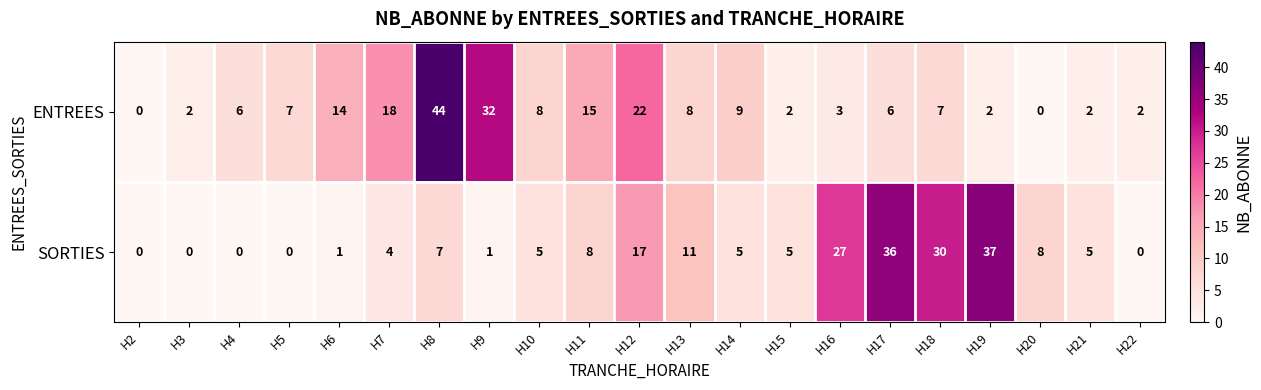

What is the maximum value shown in the chart?

44